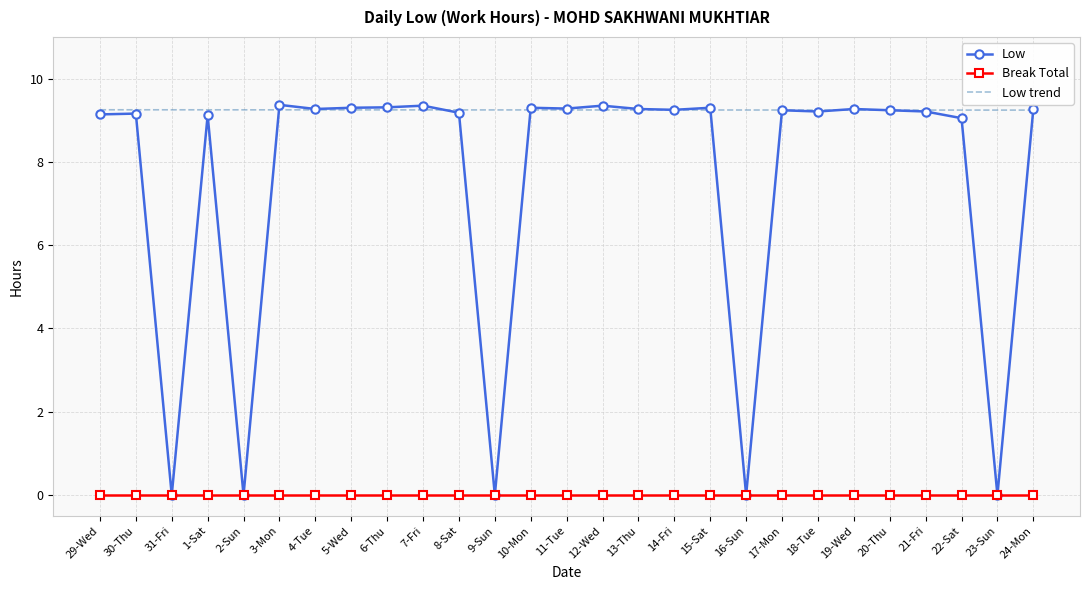

What are all the series names shown in the legend?

Low, Break Total, Low trend